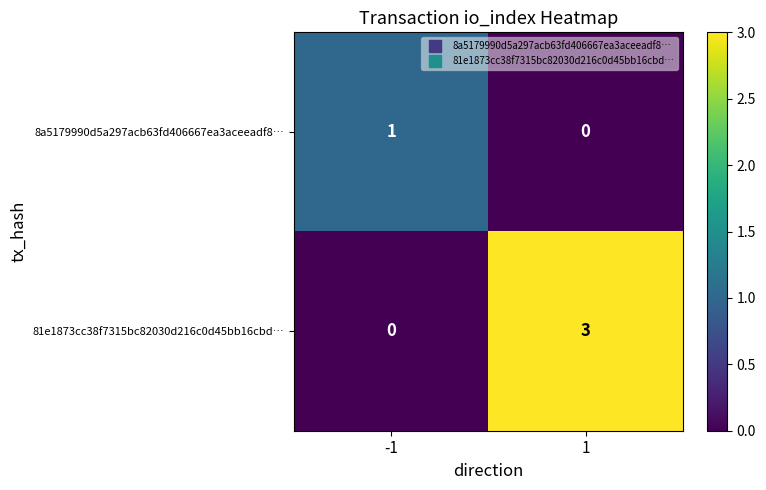

Which series changed the most between -1 and 1?

81e1873cc38f7315bc82030d216c0d45bb16cbd…